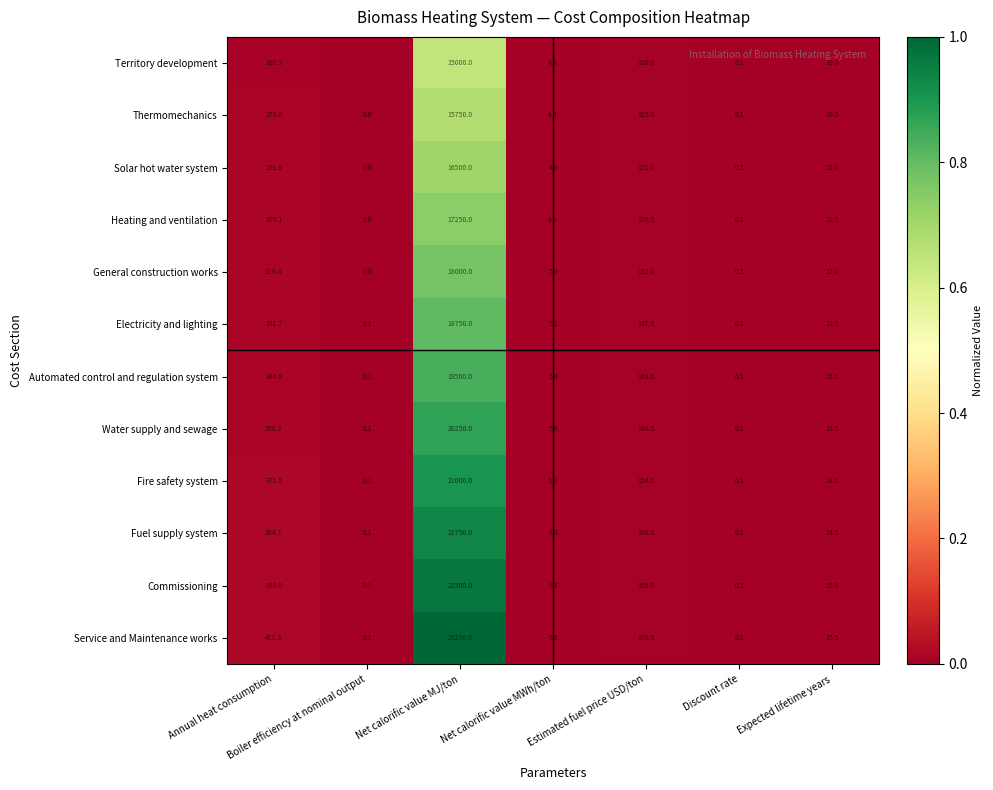

At how many categories does at least one series exceed 0?

7